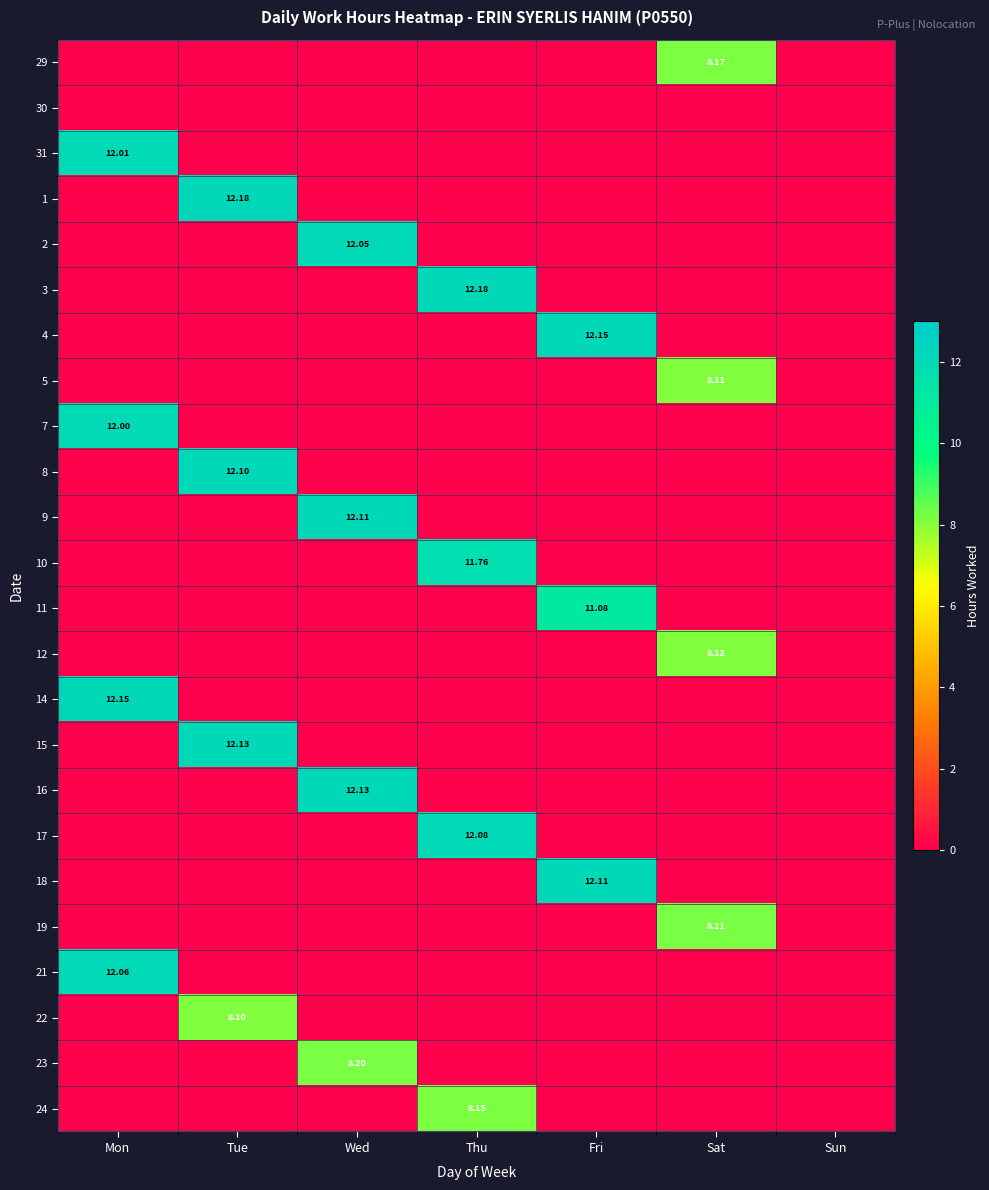

How many values in 11 are above zero?

1